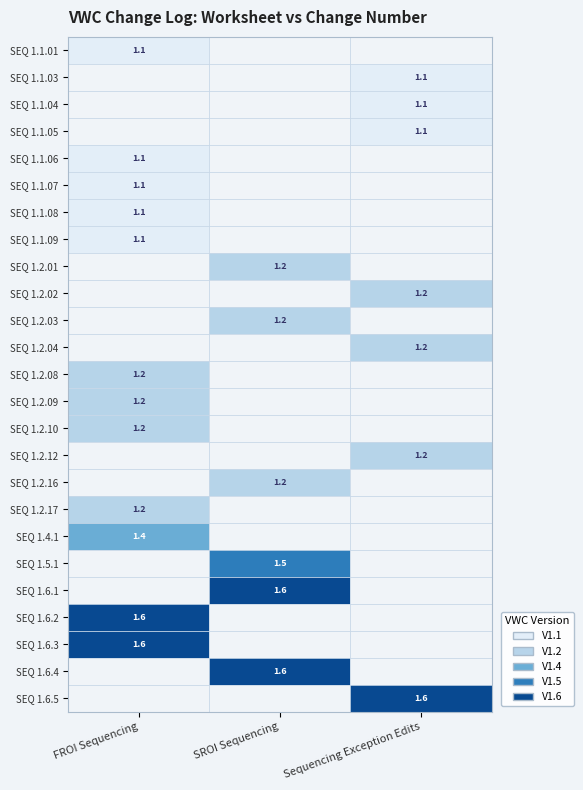

Count the number of categories in the chart.

3